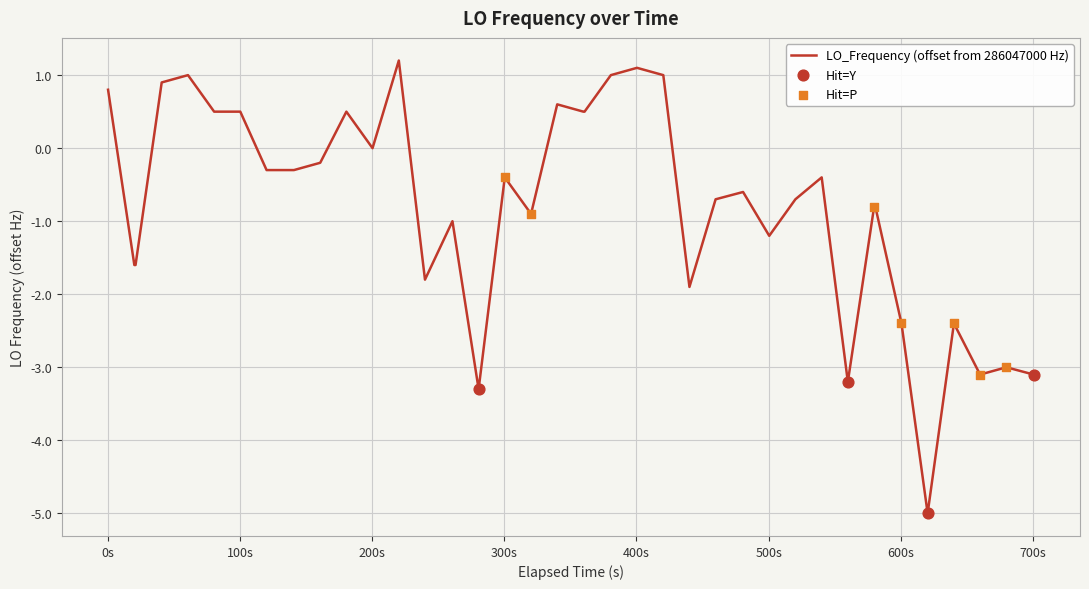

What is the difference between the maximum and minimum values?

6.2